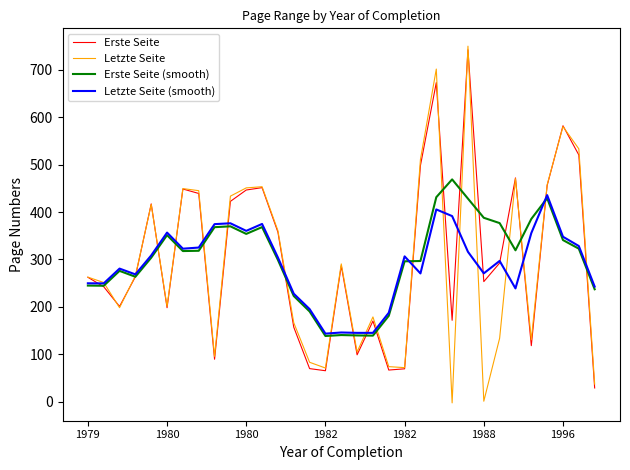

How many interior local peaks does the Erste Seite series have?

9